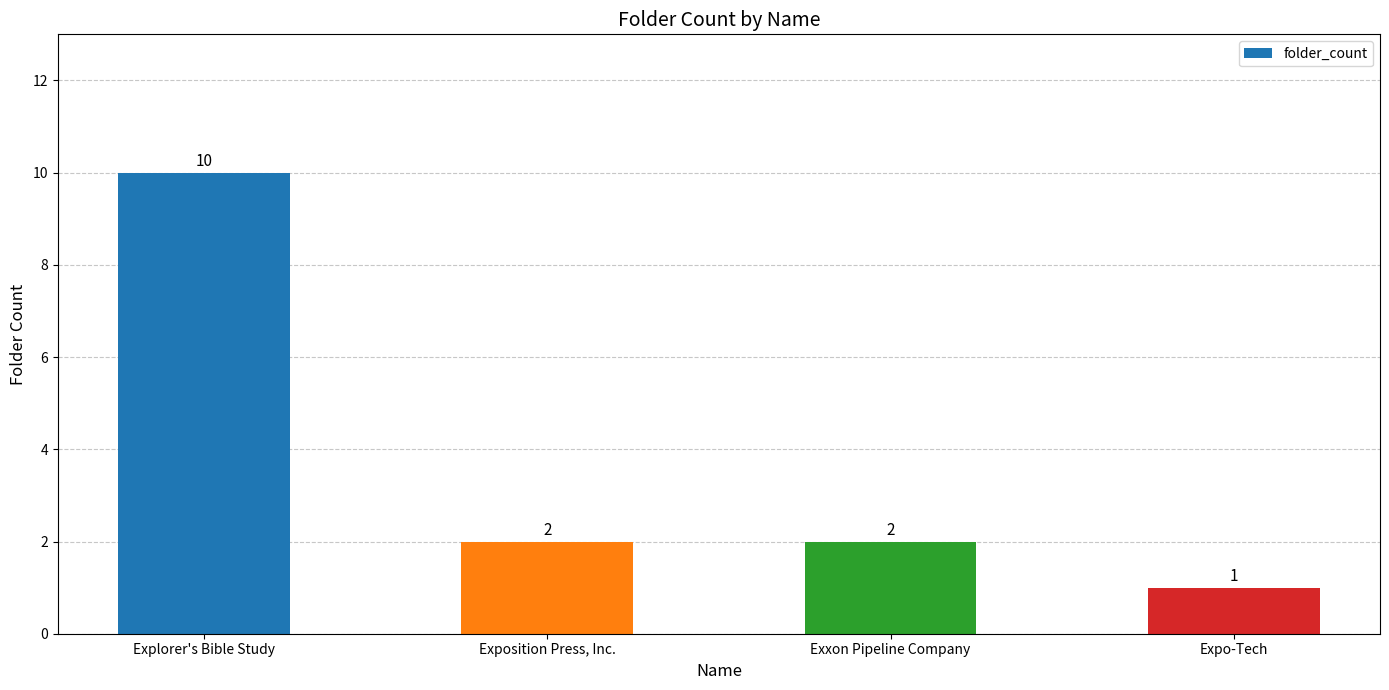

What is the label of the 2nd bar from the right?

Exxon Pipeline Company